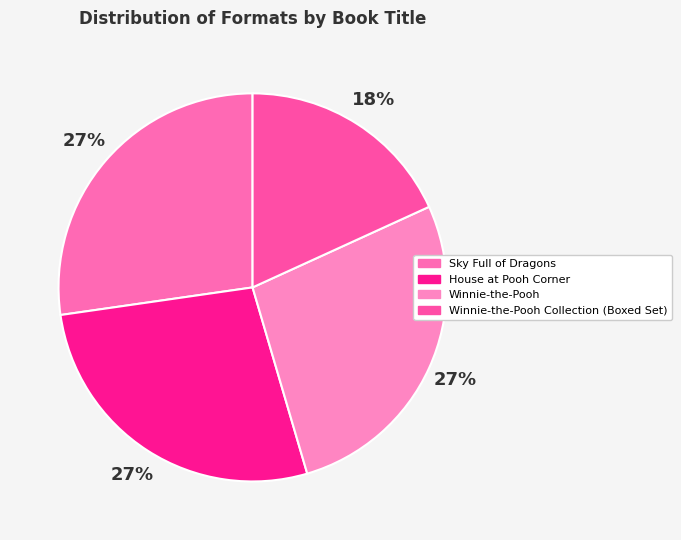

Is the sum of Winnie-the-Pooh and Sky Full of Dragons greater than half?

Yes